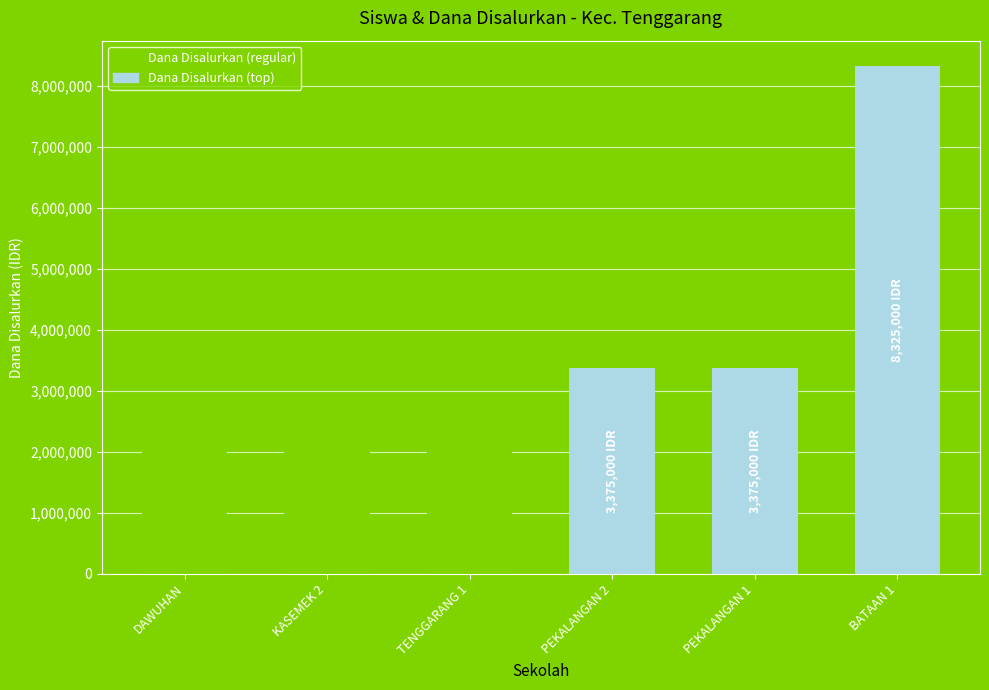

Count the number of categories in the chart.

6